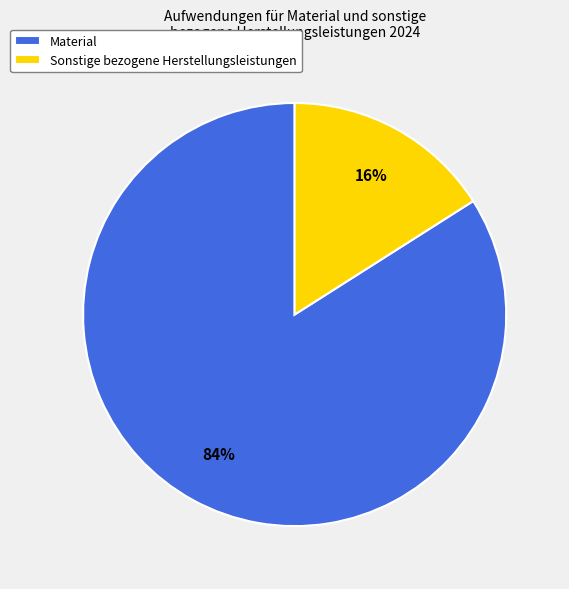

How many slices are in this pie chart?

2